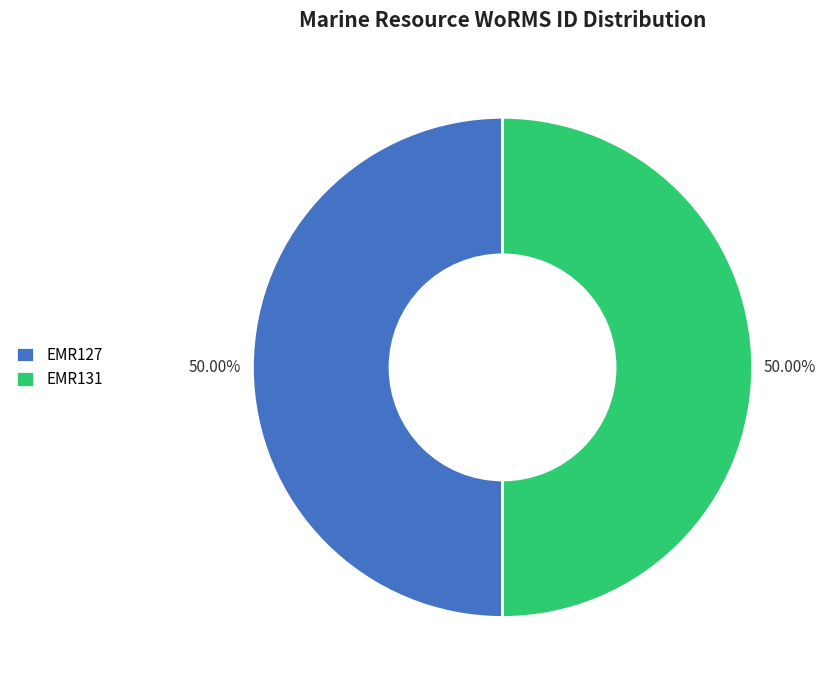

Combined, do EMR127 and EMR131 account for over 50%?

Yes